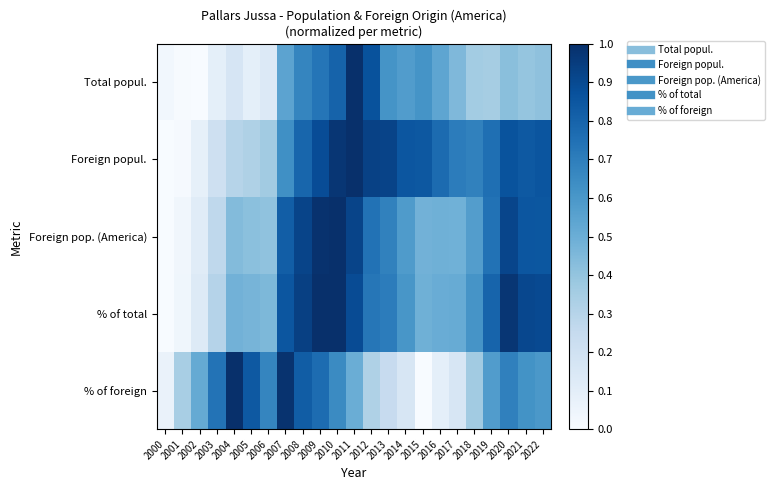

Reading left to right, extract all data points from this chart.

Total popul.: 2000=0.0	2001=0.0	2002=0.0	2003=0.1	2004=0.2	2005=0.1	2006=0.1	2007=0.5	2008=0.7	2009=0.7	2010=0.8	2011=1.0	2012=0.9	2013=0.6	2014=0.6	2015=0.6	2016=0.5	2017=0.5	2018=0.4	2019=0.4	2020=0.4	2021=0.4	2022=0.4
Foreign popul.: 2000=0.0	2001=0.0	2002=0.1	2003=0.2	2004=0.3	2005=0.3	2006=0.4	2007=0.6	2008=0.8	2009=0.9	2010=1.0	2011=1.0	2012=0.9	2013=0.9	2014=0.9	2015=0.8	2016=0.8	2017=0.7	2018=0.7	2019=0.8	2020=0.9	2021=0.8	2022=0.9
Foreign pop. (America): 2000=0.0	2001=0.0	2002=0.1	2003=0.3	2004=0.4	2005=0.4	2006=0.4	2007=0.8	2008=0.9	2009=1.0	2010=1.0	2011=0.9	2012=0.7	2013=0.7	2014=0.6	2015=0.5	2016=0.5	2017=0.5	2018=0.6	2019=0.7	2020=0.9	2021=0.9	2022=0.8
% of total: 2000=0.0	2001=0.0	2002=0.1	2003=0.3	2004=0.5	2005=0.5	2006=0.5	2007=0.9	2008=0.9	2009=1.0	2010=1.0	2011=0.9	2012=0.7	2013=0.7	2014=0.6	2015=0.5	2016=0.5	2017=0.5	2018=0.6	2019=0.8	2020=1.0	2021=0.9	2022=0.9
% of foreign: 2000=0.1	2001=0.3	2002=0.5	2003=0.7	2004=1.0	2005=0.8	2006=0.7	2007=1.0	2008=0.8	2009=0.8	2010=0.7	2011=0.5	2012=0.3	2013=0.2	2014=0.2	2015=0.0	2016=0.1	2017=0.2	2018=0.4	2019=0.6	2020=0.7	2021=0.6	2022=0.6